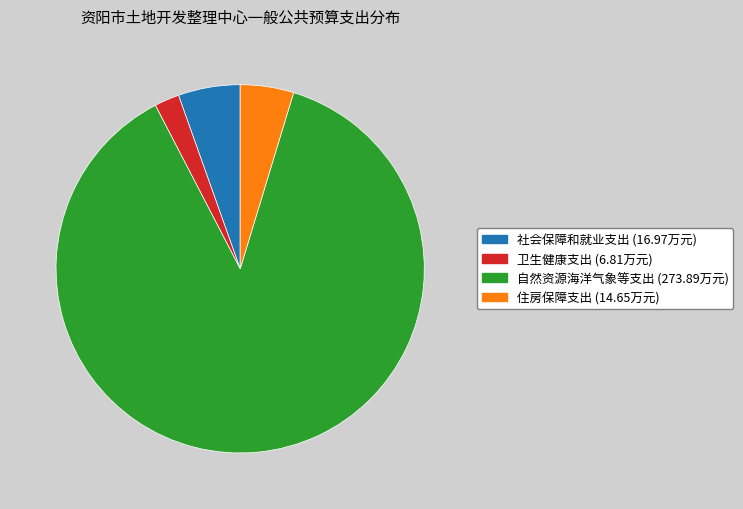

How many segments does this pie chart have?

4